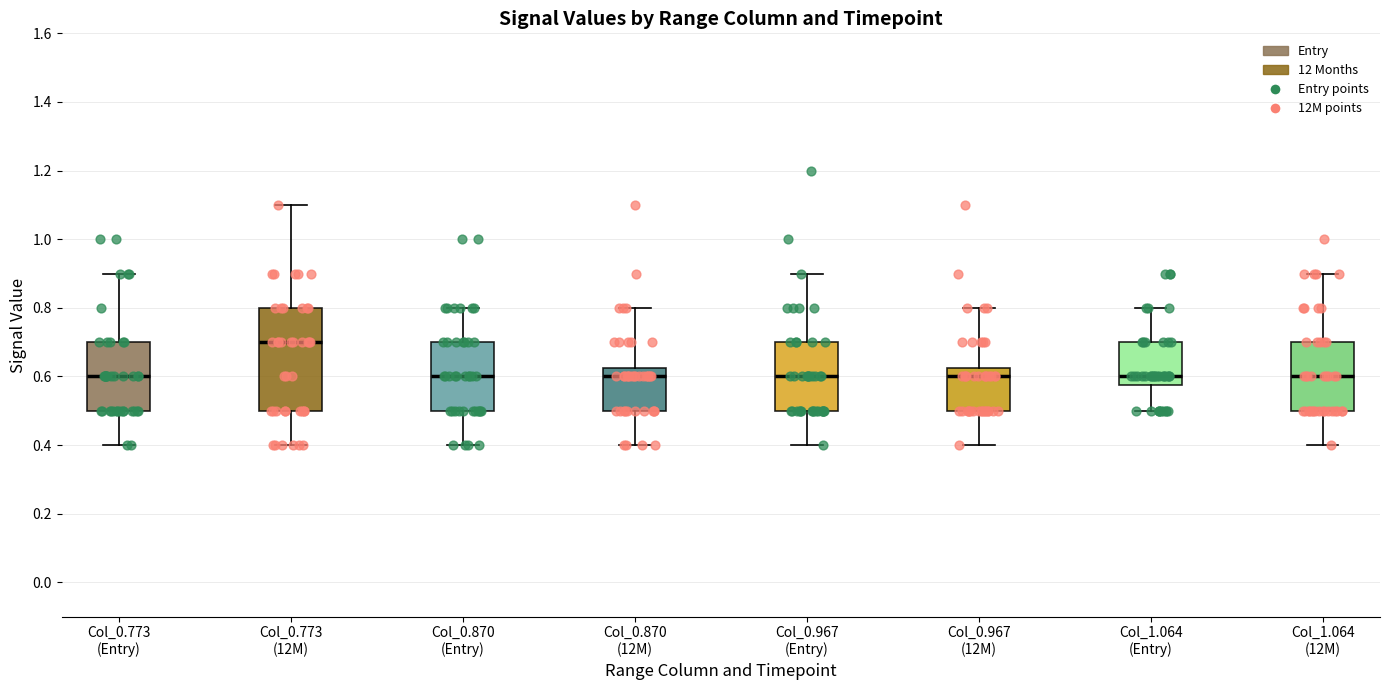

Which box's median line is the highest?

Col_0.773 (12M)